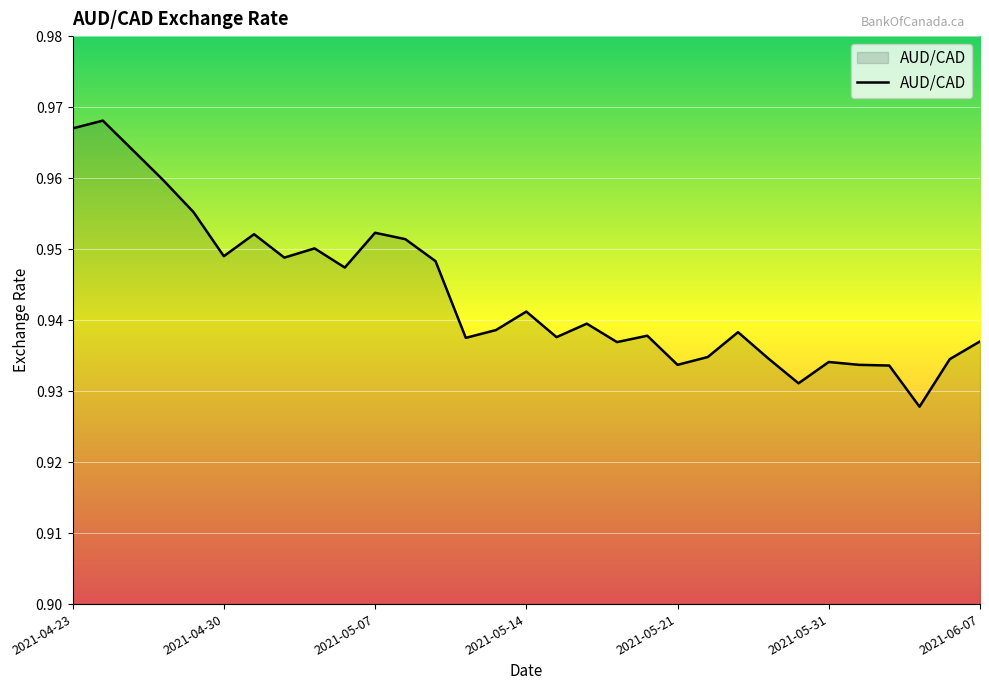

How many values are between 0 and 1?

31